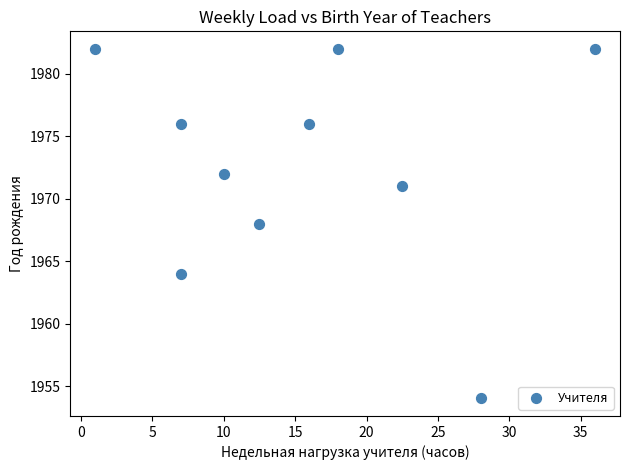

What is the average Y value?

1973